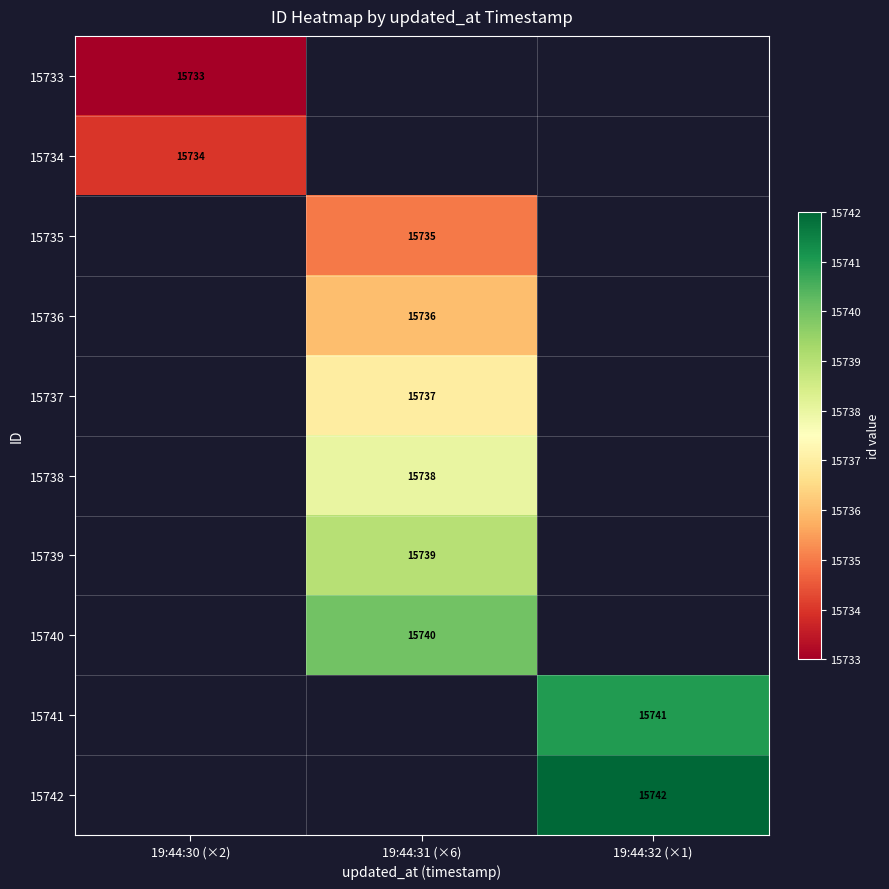

At which category does the chart reach its peak across all series?

19:44:32 (×1)